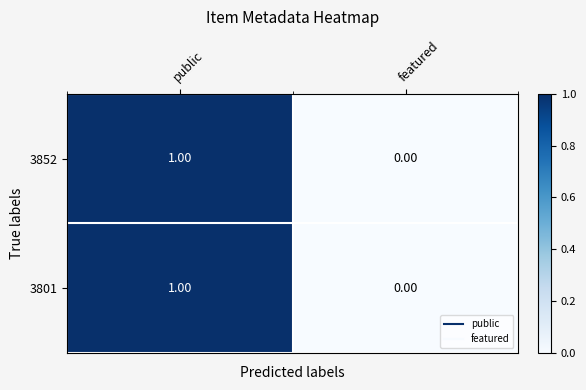

How many series are shown in this chart?

2